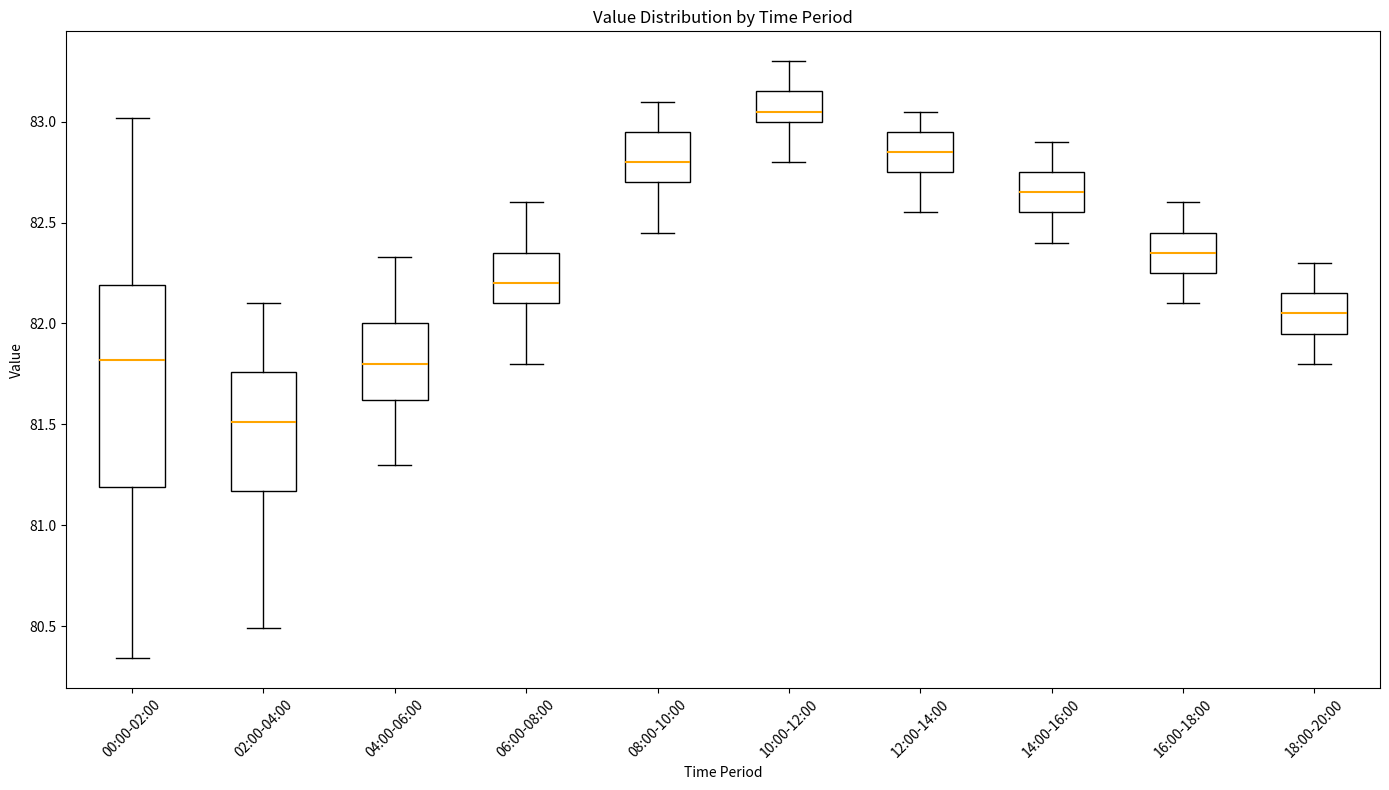

Reading left to right, transcribe this box plot: for each box, give where its median line is, the range the box spans, and where its two whiskers end, as read against the y-axis. The values are not printed on the chart, so give them approximately, as read against the axis.

00:00-02:00: median 81.80, box 81.20 to 82.20, whiskers 80.35 to 83.00
02:00-04:00: median 81.50, box 81.15 to 81.75, whiskers 80.50 to 82.10
04:00-06:00: median 81.80, box 81.60 to 82.00, whiskers 81.30 to 82.35
06:00-08:00: median 82.20, box 82.10 to 82.35, whiskers 81.80 to 82.60
08:00-10:00: median 82.80, box 82.70 to 82.95, whiskers 82.45 to 83.10
10:00-12:00: median 83.05, box 83.00 to 83.15, whiskers 82.80 to 83.30
12:00-14:00: median 82.85, box 82.75 to 82.95, whiskers 82.55 to 83.05
14:00-16:00: median 82.65, box 82.55 to 82.75, whiskers 82.40 to 82.90
16:00-18:00: median 82.35, box 82.25 to 82.45, whiskers 82.10 to 82.60
18:00-20:00: median 82.05, box 81.95 to 82.15, whiskers 81.80 to 82.30